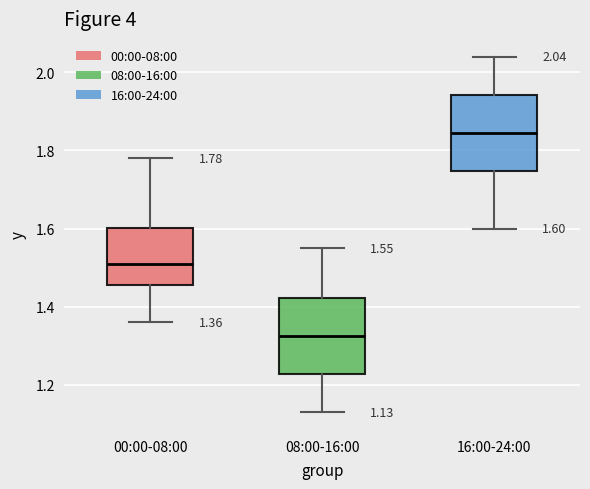

Which box's median line is the lowest?

08:00-16:00